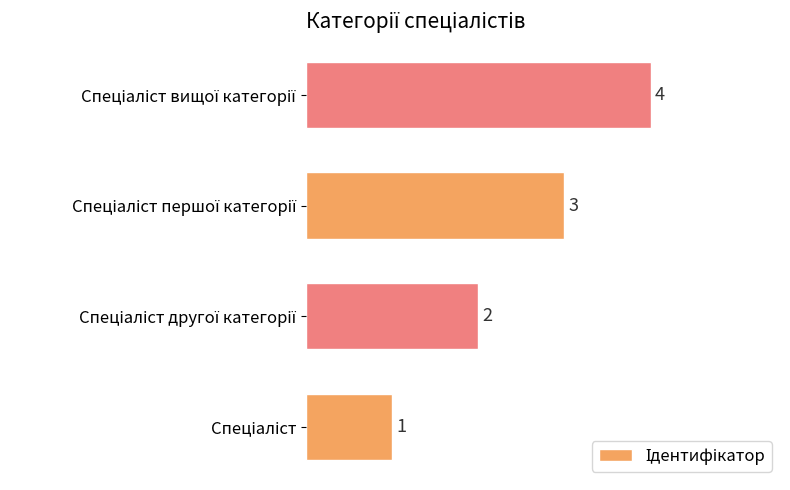

Count the values in the range 2 to 4.

3